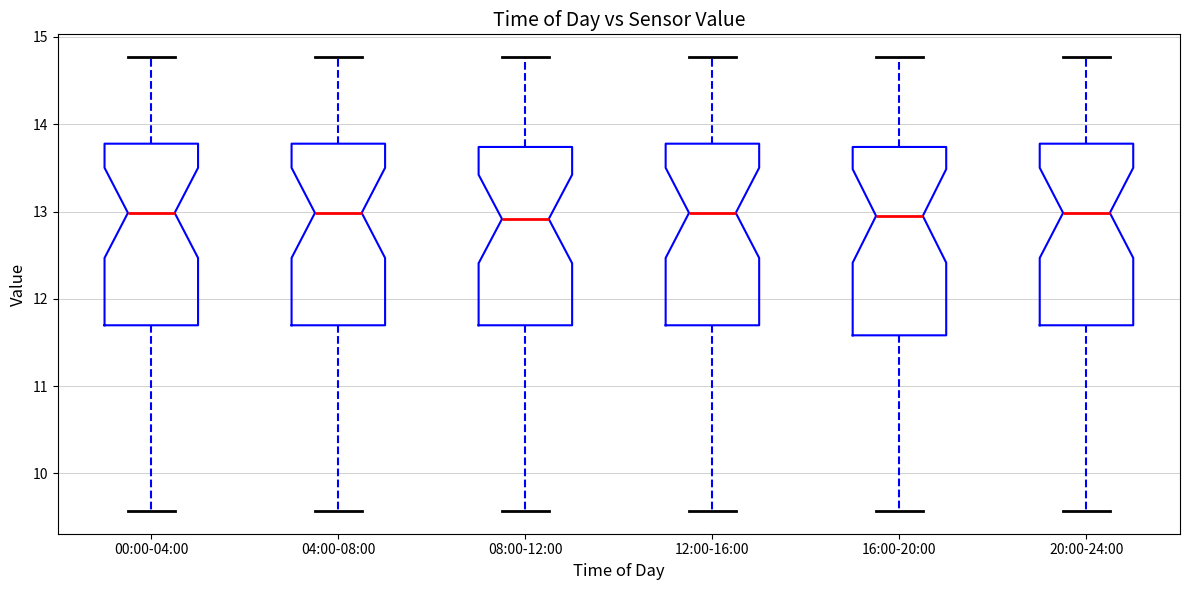

Reading left to right, transcribe this box plot: for each box, give where its median line is, the range the box spans, and where its two whiskers end, as read against the y-axis. The values are not printed on the chart, so give them approximately, as read against the axis.

00:00-04:00: median 13.0, box 11.7 to 13.8, whiskers 9.6 to 14.8
04:00-08:00: median 13.0, box 11.7 to 13.8, whiskers 9.6 to 14.8
08:00-12:00: median 12.9, box 11.7 to 13.7, whiskers 9.6 to 14.8
12:00-16:00: median 13.0, box 11.7 to 13.8, whiskers 9.6 to 14.8
16:00-20:00: median 13.0, box 11.6 to 13.7, whiskers 9.6 to 14.8
20:00-24:00: median 13.0, box 11.7 to 13.8, whiskers 9.6 to 14.8